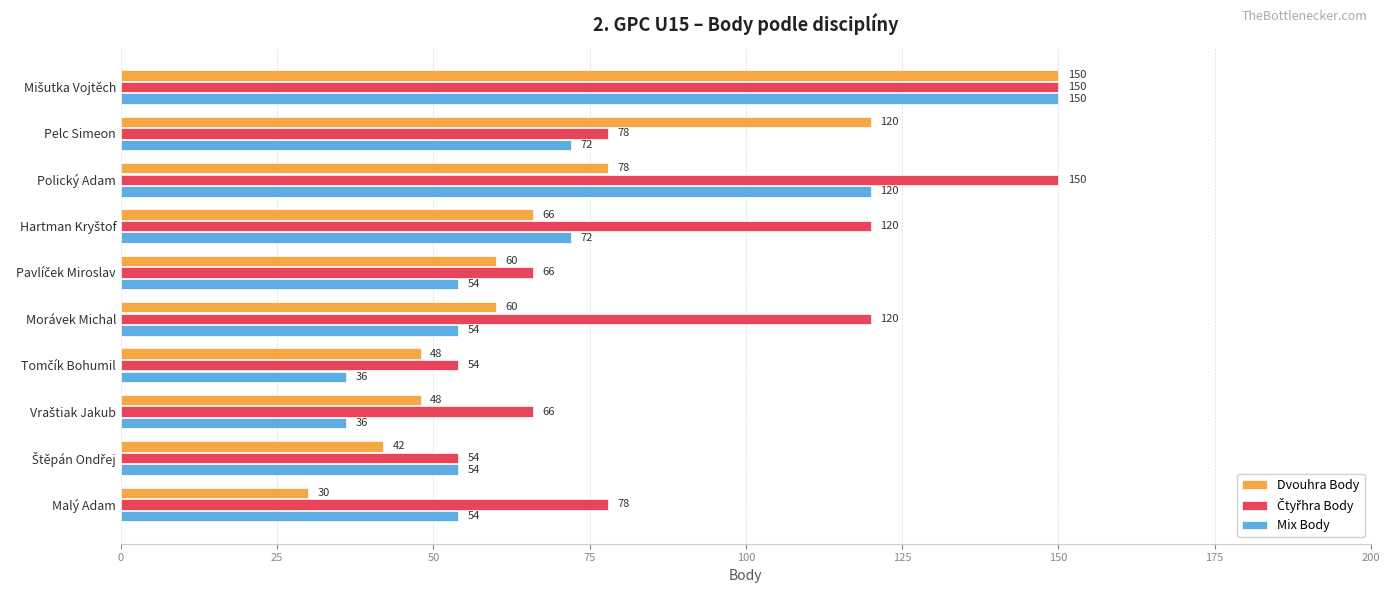

At how many categories does at least one series exceed 143?

2